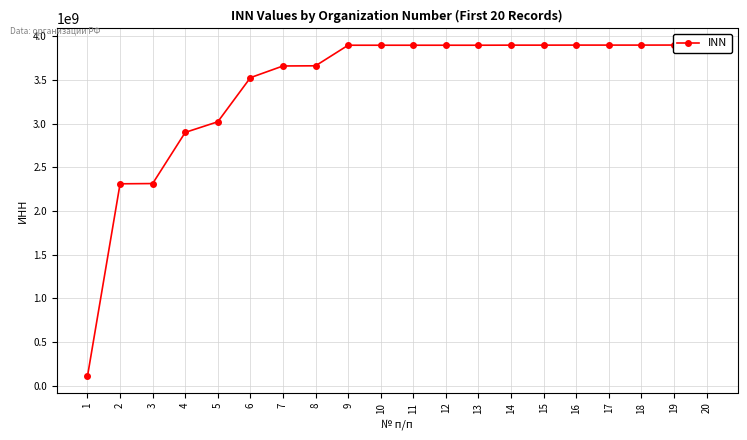

True or false: the data has more than 2 interior local peaks.

False